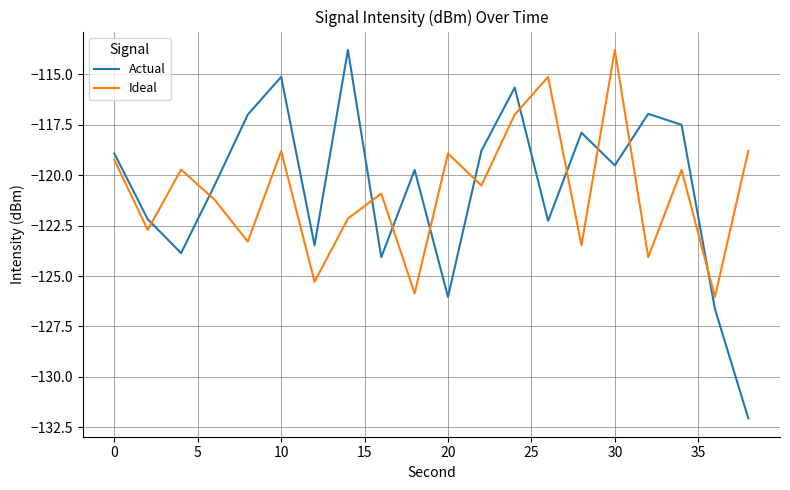

Which series ends up on top after the final intersection of Actual and Ideal?

Ideal